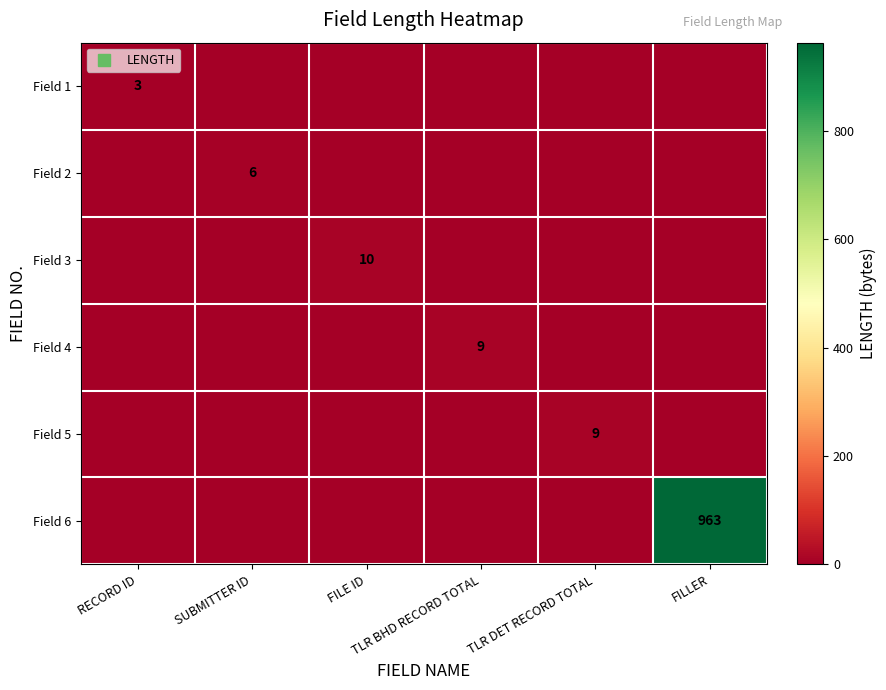

Which has a higher value, SUBMITTER ID or RECORD ID?

RECORD ID